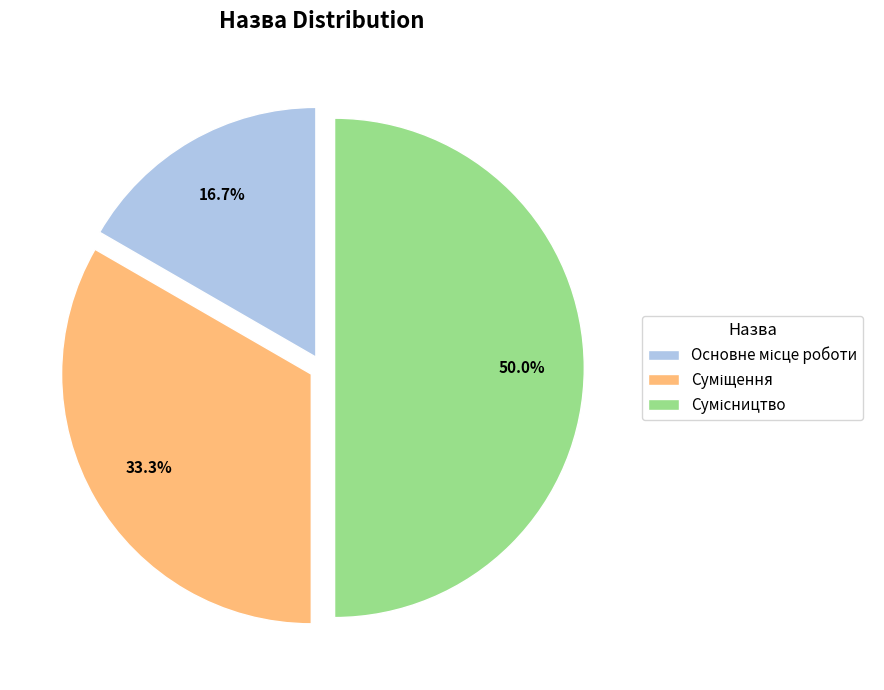

How many slices are in this pie chart?

3